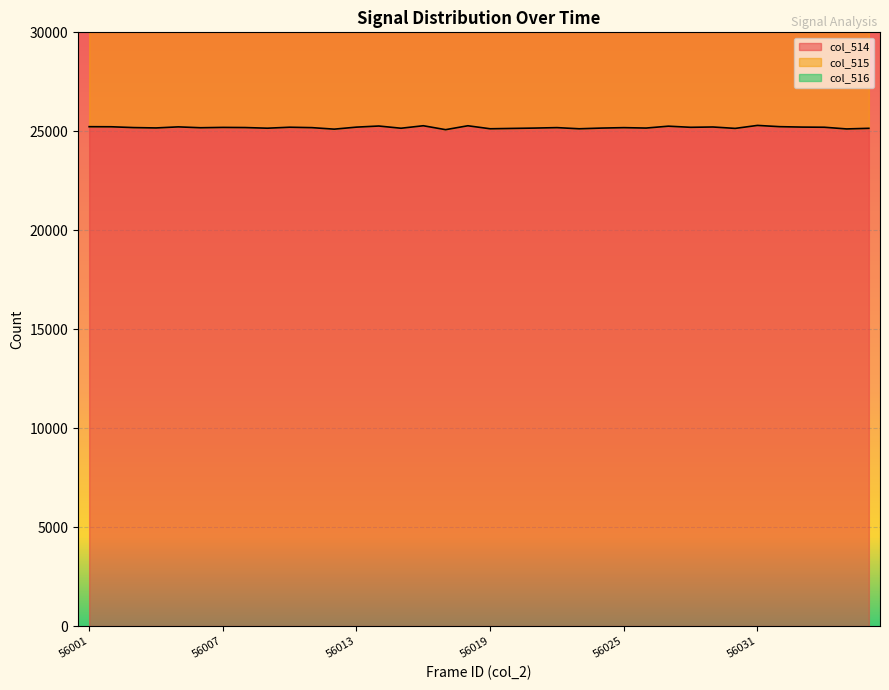

What is the total value across all series at 56024?

67141